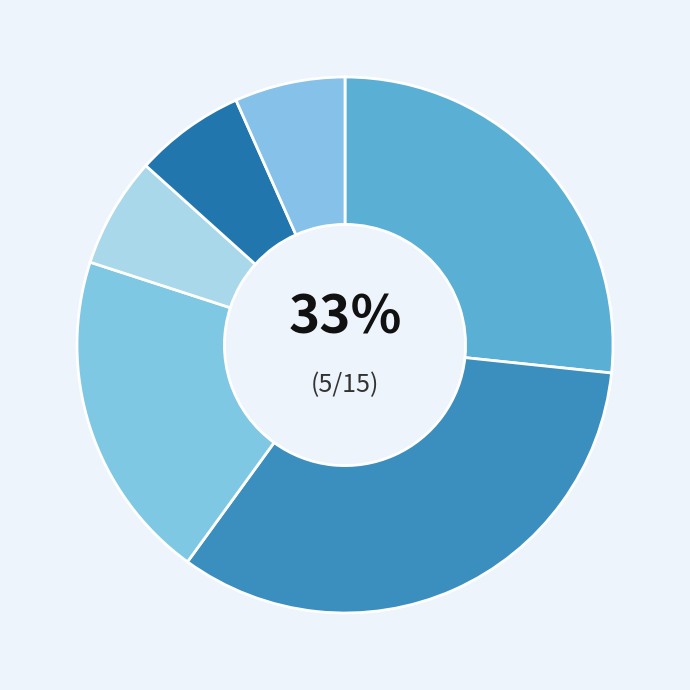

Is it true that ATLETIKA Polička, spolek is 20% of the pie?

True